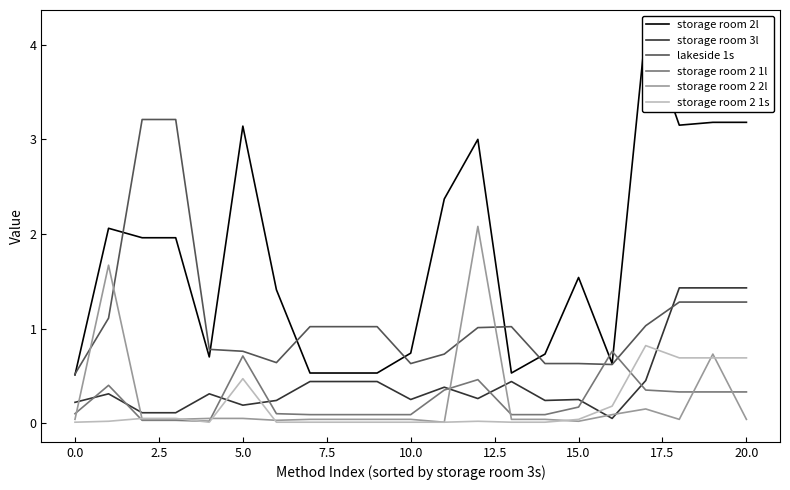

Which category has the highest value in the storage room 2 1s series?

17